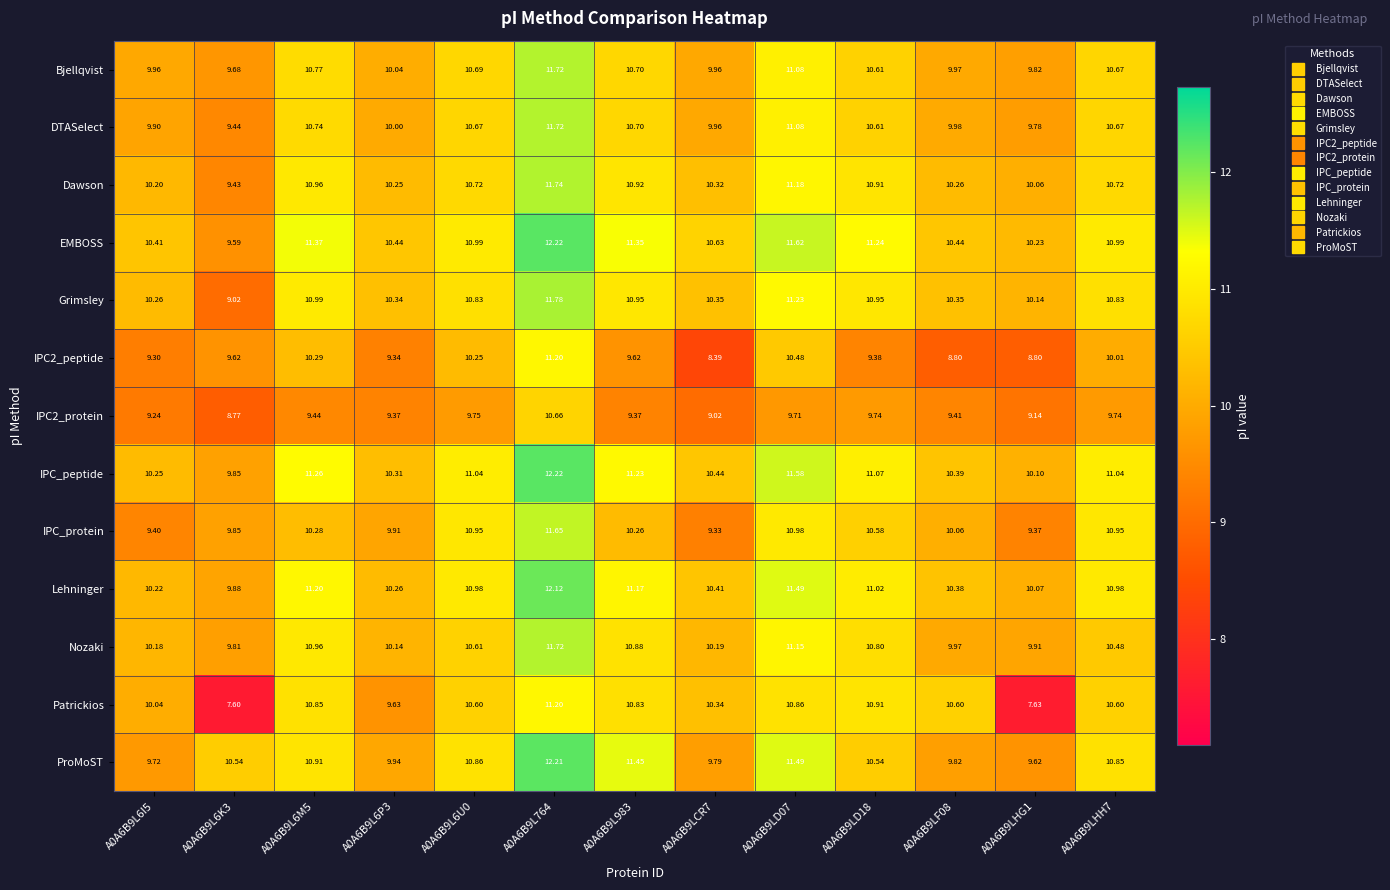

Which series has the widest spread of values?

Patrickios